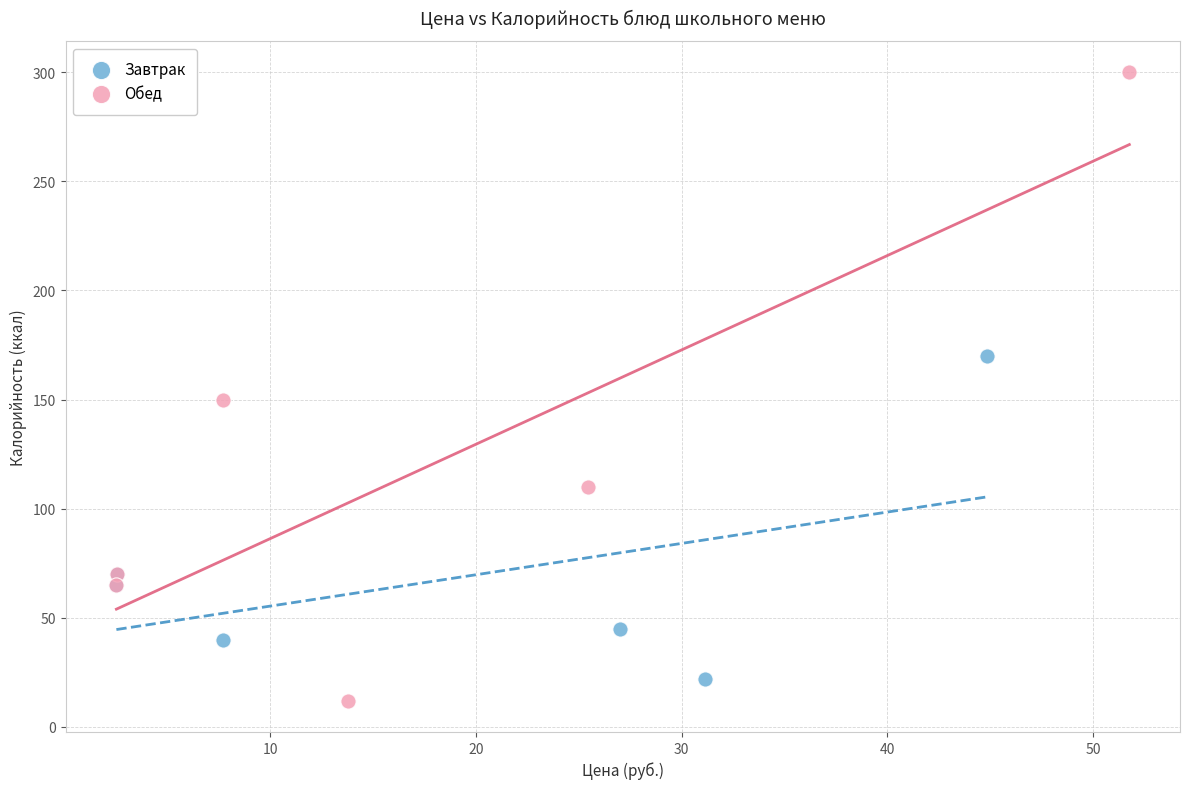

Which series reaches the maximum Y coordinate?

Обед